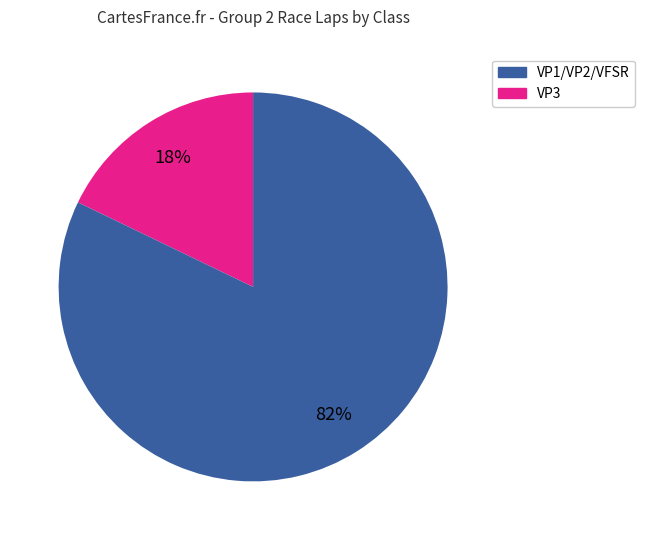

Does any single category account for the majority?

Yes